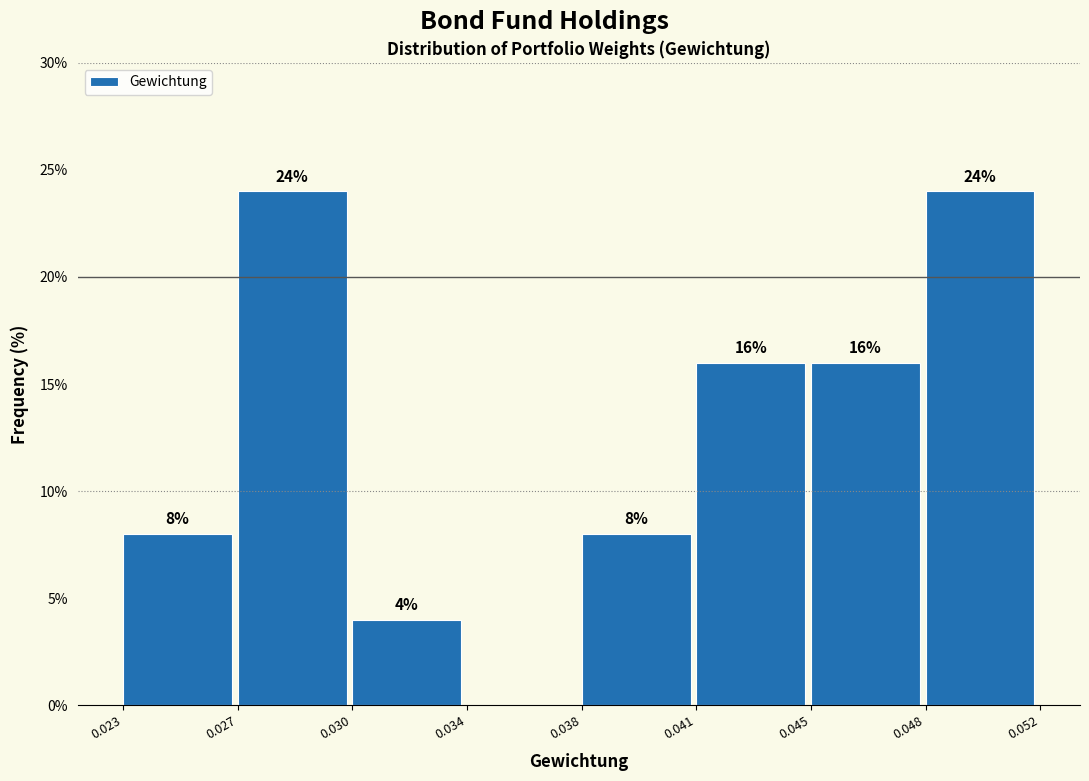

Reading left to right, extract all data points from this chart.

0.023=8	0.027=24	0.030=4	0.034=0	0.038=8	0.041=16	0.045=16	0.048=24